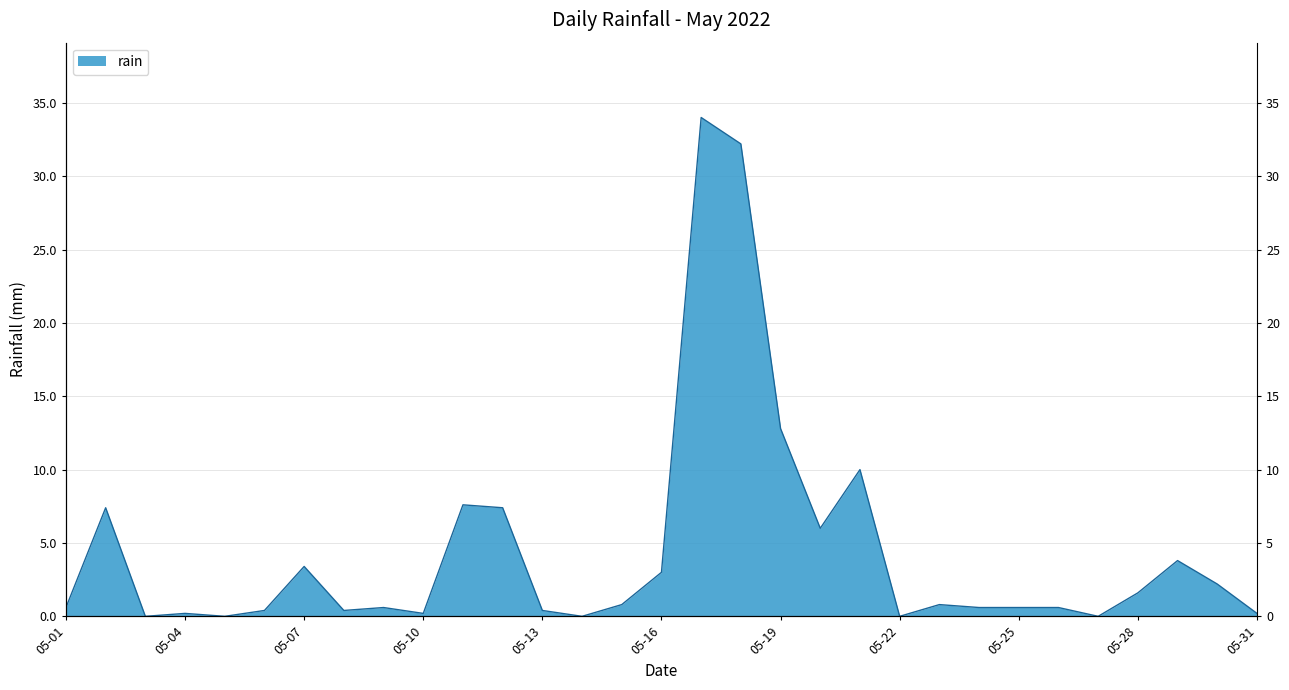

List the labels in order of value, smallest first.

2022-05-03, 2022-05-05, 2022-05-14, 2022-05-22, 2022-05-27, 2022-05-04, 2022-05-10, 2022-05-31, 2022-05-06, 2022-05-08, 2022-05-13, 2022-05-01, 2022-05-09, 2022-05-24, 2022-05-25, 2022-05-26, 2022-05-15, 2022-05-23, 2022-05-28, 2022-05-30, 2022-05-16, 2022-05-07, 2022-05-29, 2022-05-20, 2022-05-02, 2022-05-12, 2022-05-11, 2022-05-21, 2022-05-19, 2022-05-18, 2022-05-17